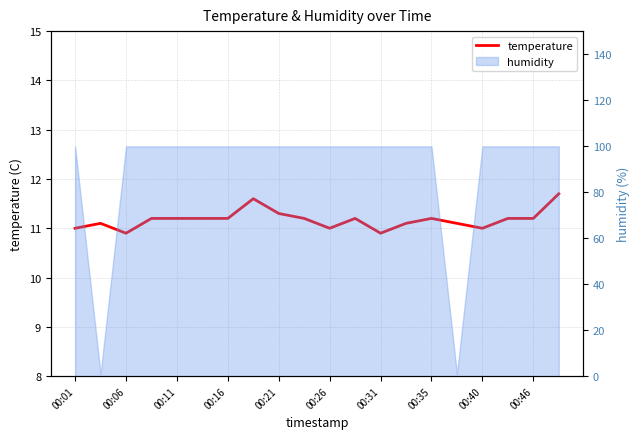

What is the difference between the second highest and minimum values?

0.7